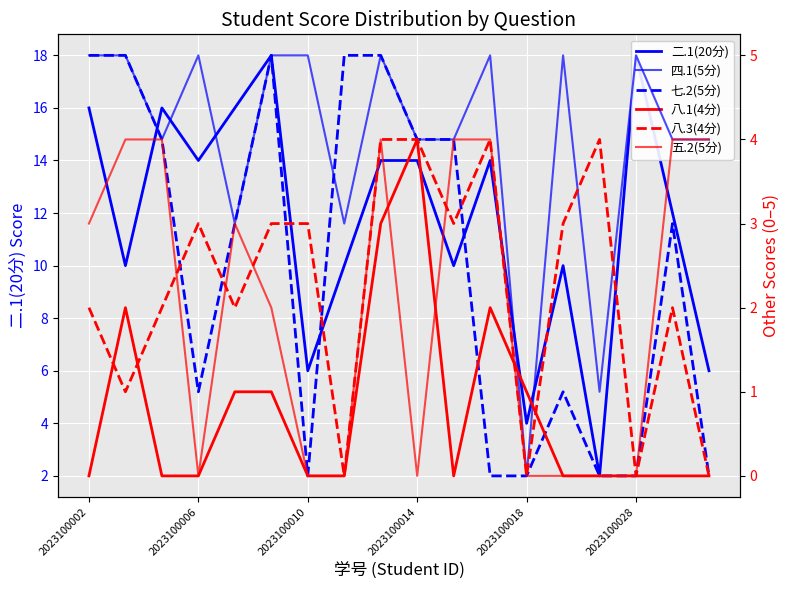

Reading right to left, transcribe all the data shown in this chart.

二.1(20分): 6	12	18	2	10	4	14	10	14	14	10	6	18	16	14	16	10	16
四.1(5分): 4	4	5	1	5	0	5	4	4	5	3	5	5	3	5	4	5	5
七.2(5分): 0	3	0	0	1	0	0	4	4	5	5	0	5	3	1	4	5	5
八.1(4分): 0	0	0	0	0	1	2	0	4	3	0	0	1	1	0	0	2	0
八.3(4分): 0	2	0	4	3	0	4	3	4	4	0	3	3	2	3	2	1	2
五.2(5分): 4	4	0	0	0	0	4	4	0	4	0	0	2	3	0	4	4	3